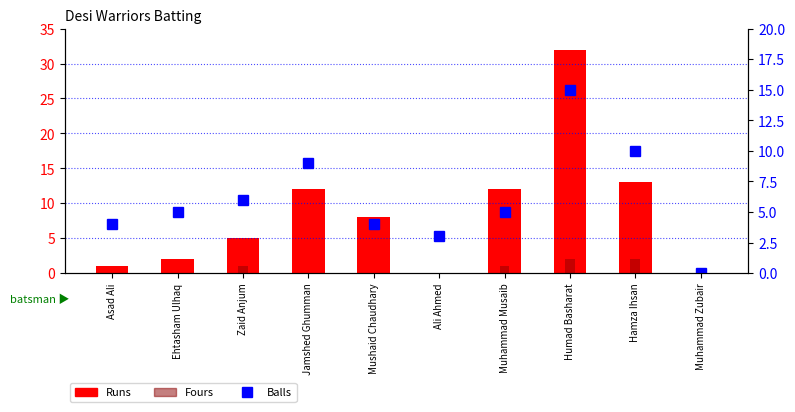

Which has a higher value, Ali Ahmed or Asad Ali?

Asad Ali